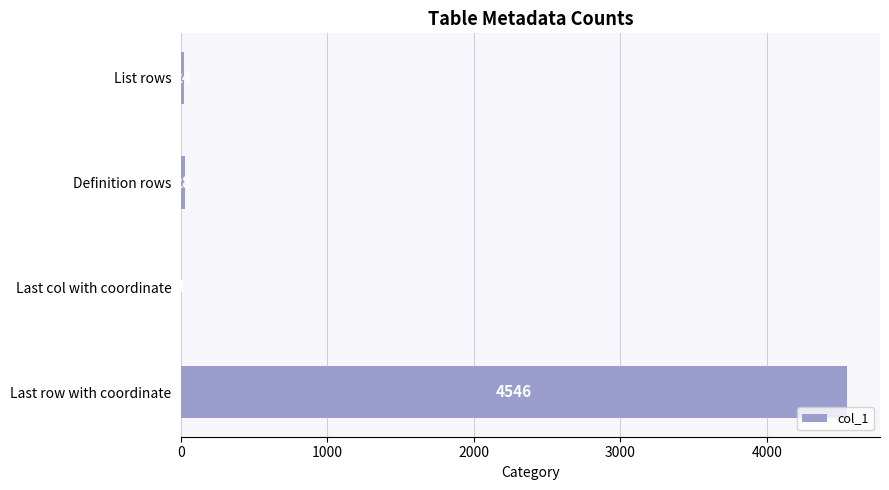

What is the change in value from Last row with coordinate to Last col with coordinate?

-4545